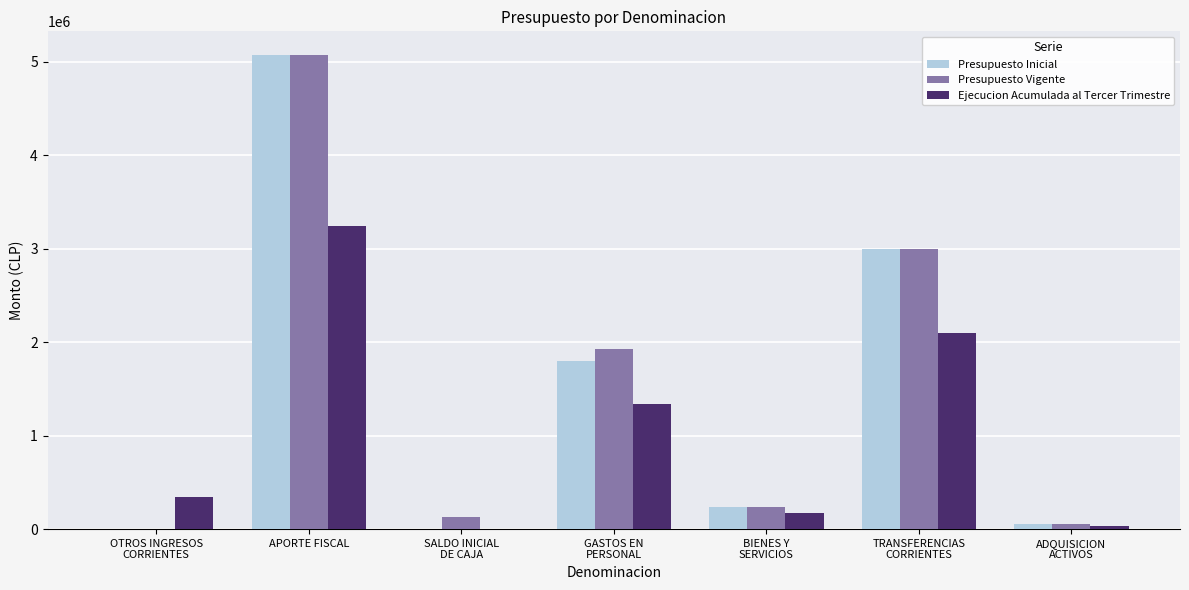

Which series has the largest range (max minus min)?

Presupuesto Inicial